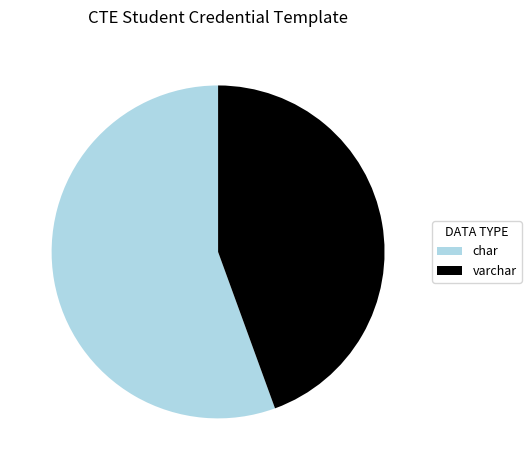

The char slice represents 47% of the pie. True or false?

False